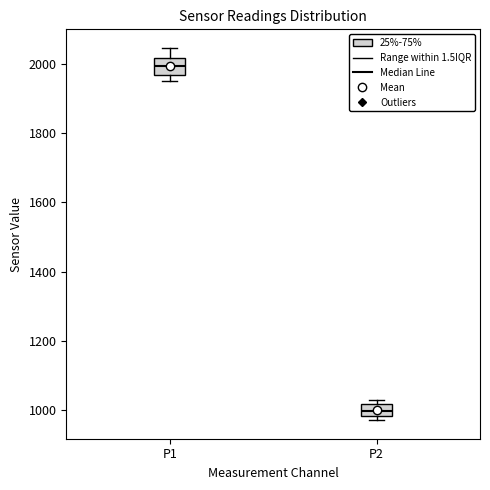

Which box's median line is the highest?

P1